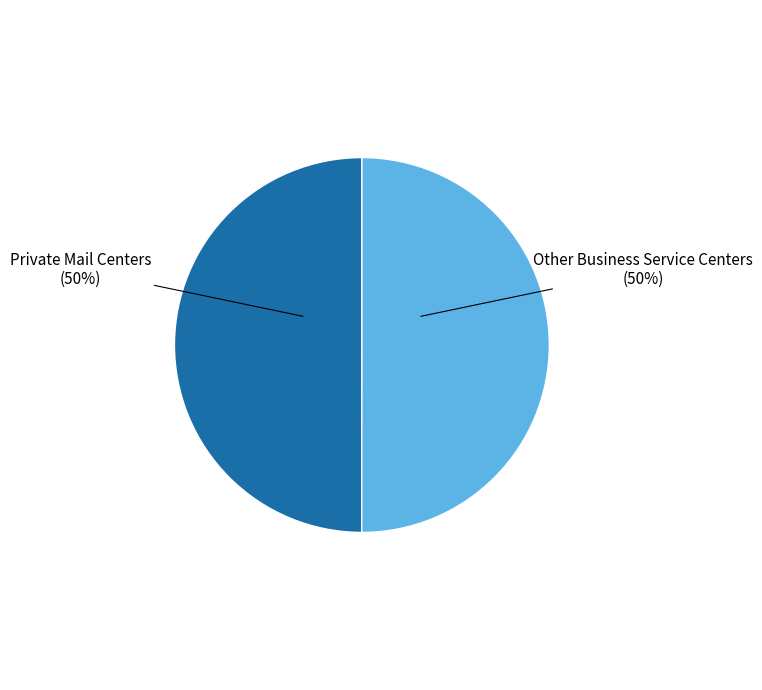

To the nearest percent, what is the average slice percentage?

50%